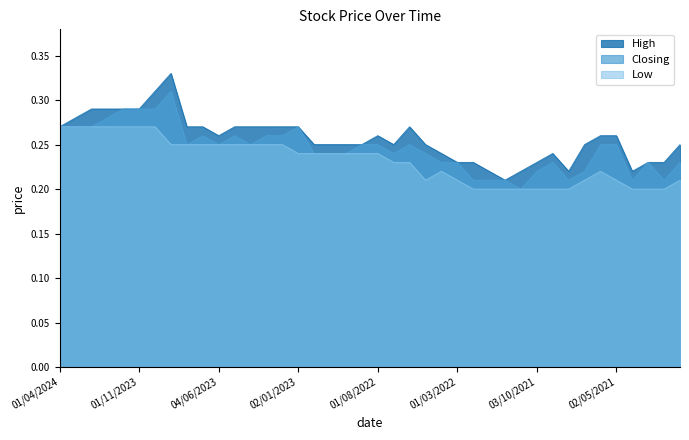

Which category has the lowest value in the Closing series?

01/11/2021